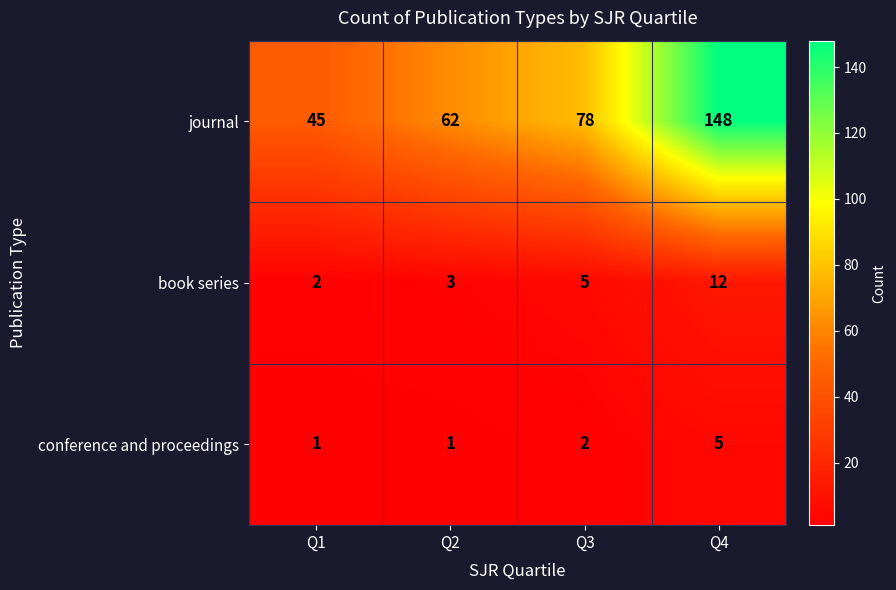

What is the difference between the conference and proceedings values at Q3 and Q4?

3